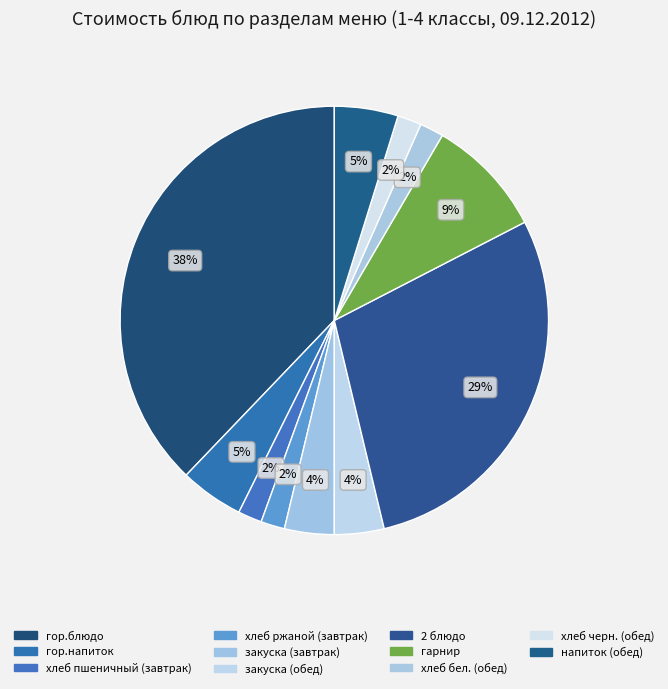

What is the change in value from гор.напиток to закуска (обед)?

-1.8